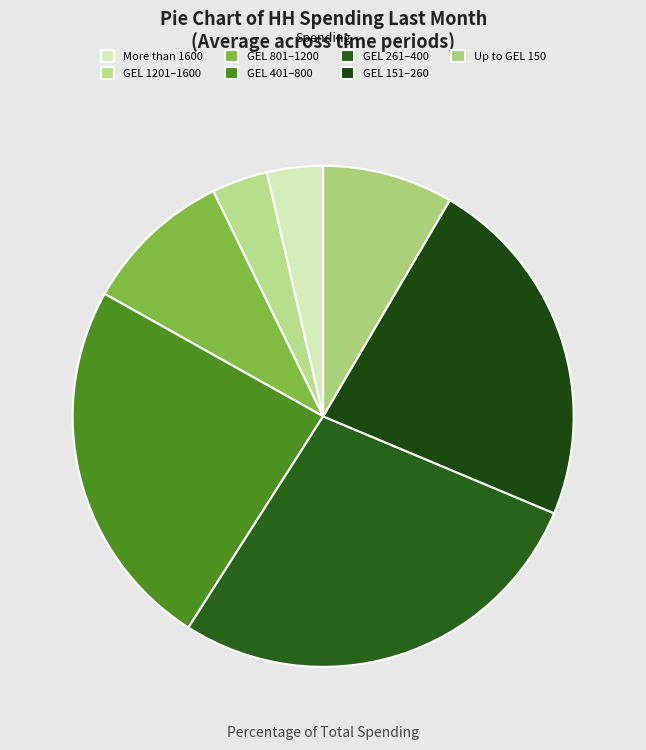

How many slices are in this pie chart?

7